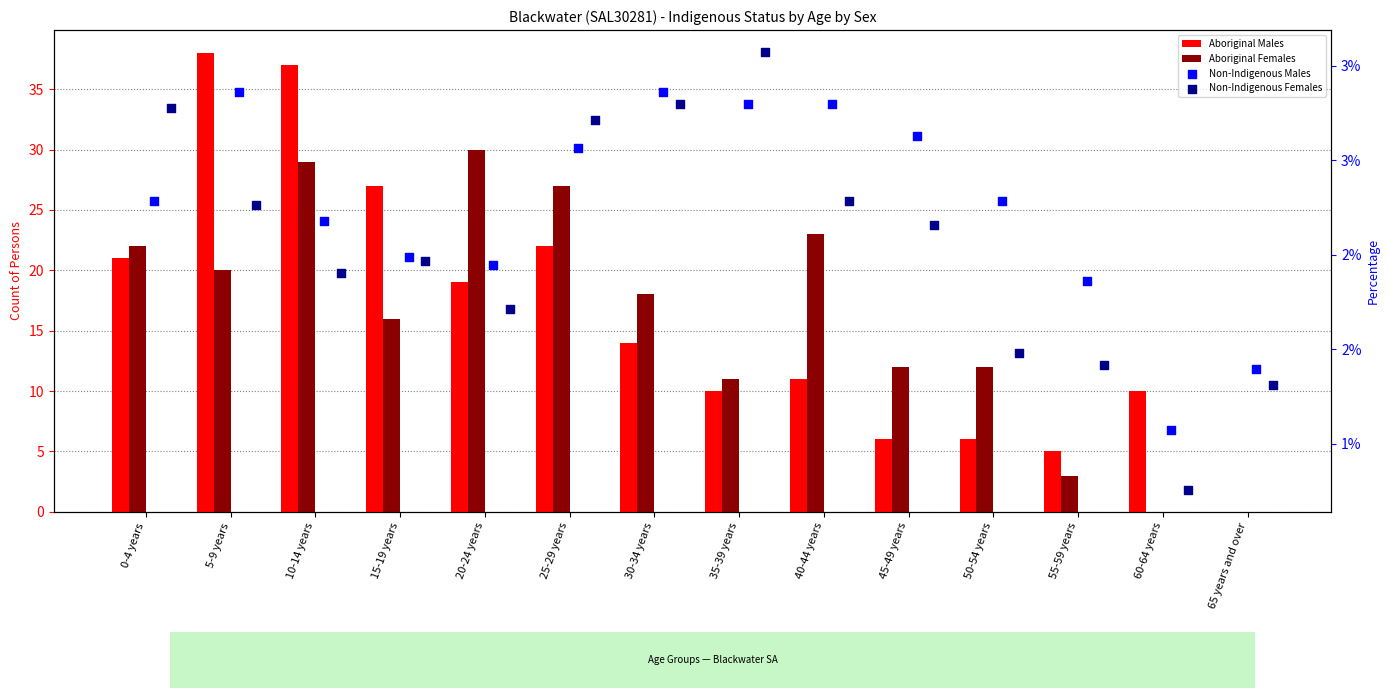

Which series has the largest Y range (max minus min)?

Aboriginal Males